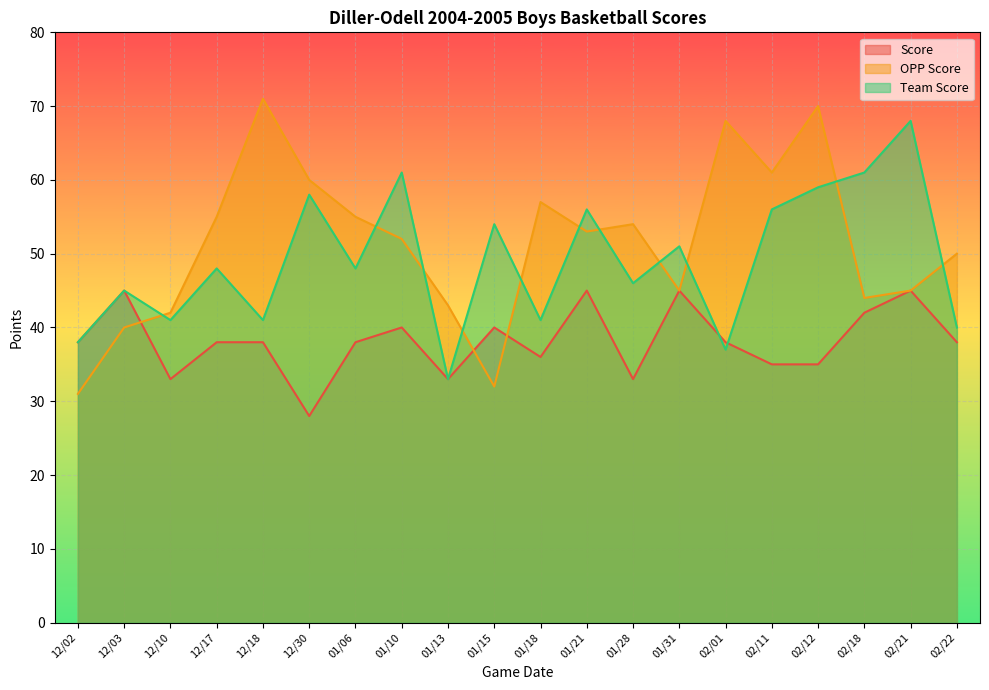

What is the spread (max minus min) of values at 01/06?

17